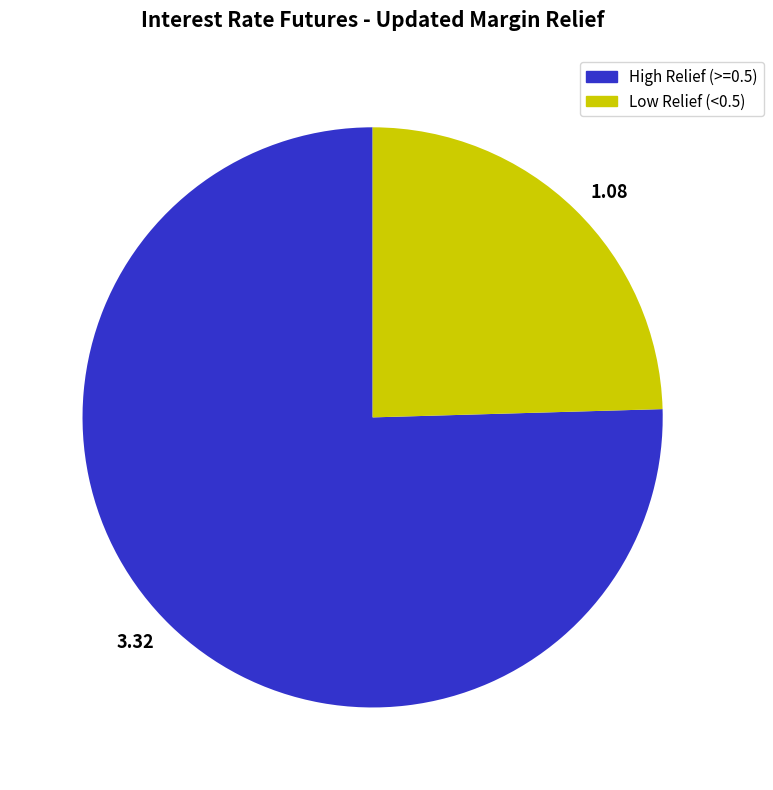

Which slice represents more than half of the pie?

3.32